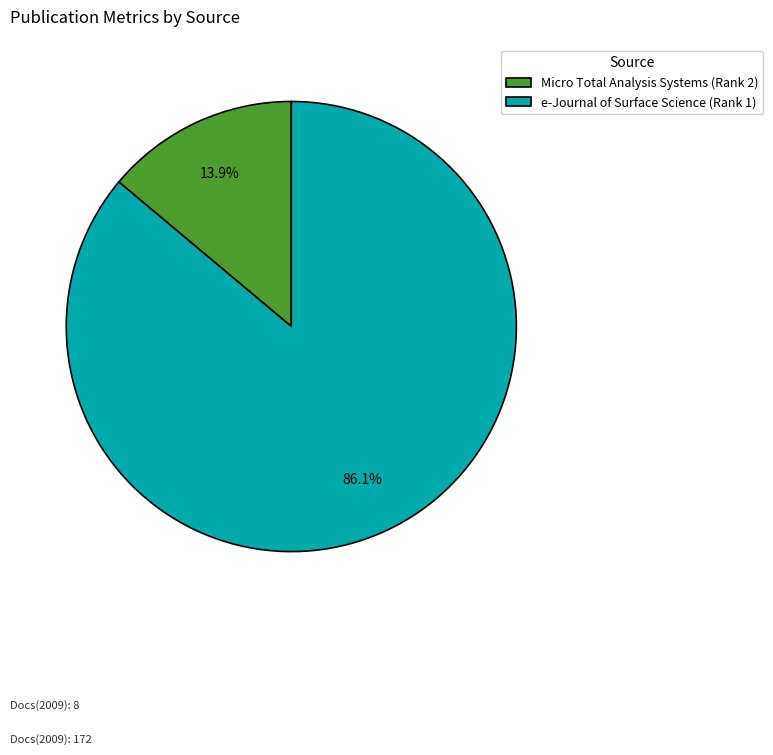

What portion of the pie excludes e-Journal of Surface Science (Rank 1)?

13.9%